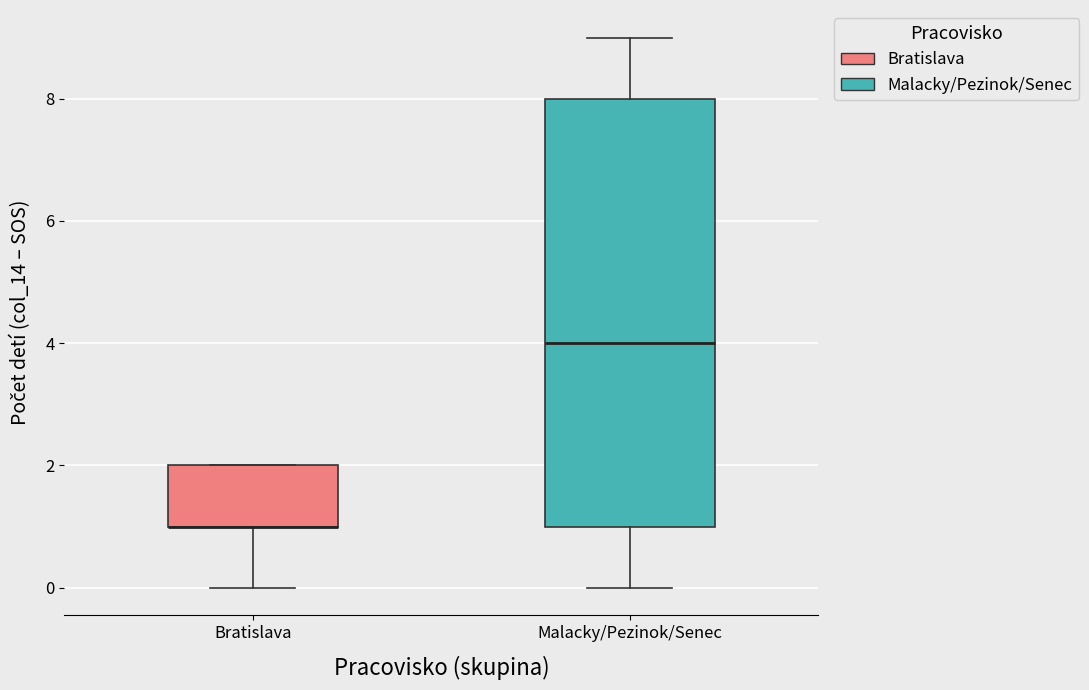

Reading left to right, read every box against the y-axis: the position of its median line, the range the box covers, and the ends of its whiskers. The values are not printed on the chart, so give them approximately, as read against the axis.

Bratislava: median 1 (drawn on the box's lower edge), box 1 to 2, whiskers 0 to 2
Malacky/Pezinok/Senec: median 4, box 1 to 8, whiskers 0 to 9